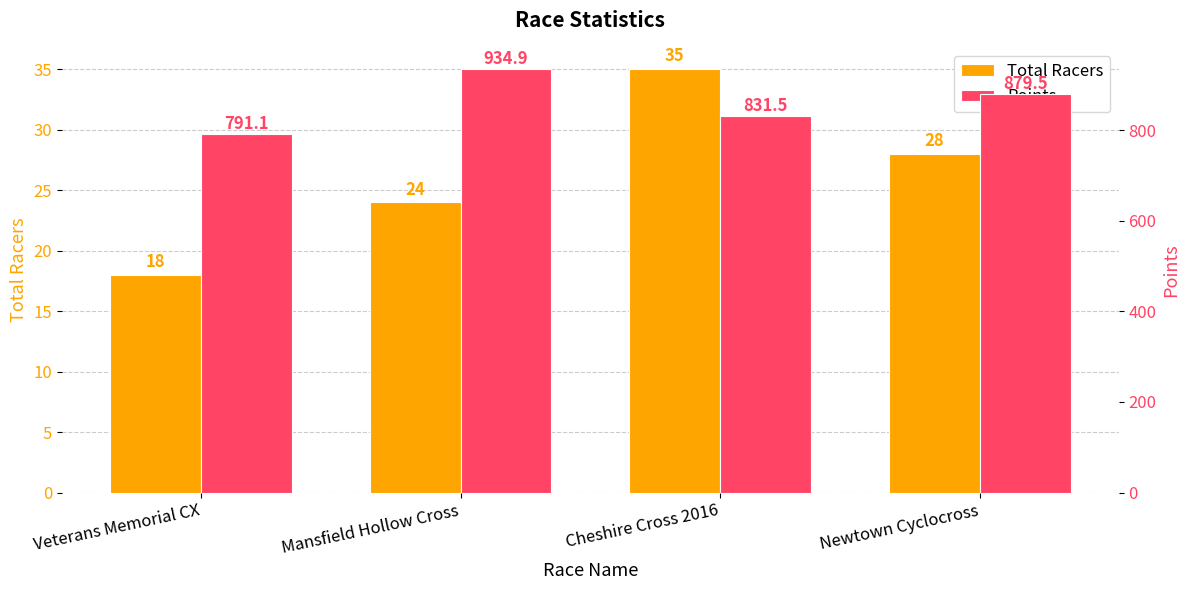

Between Mansfield Hollow Cross and Veterans Memorial CX, which is larger?

Mansfield Hollow Cross